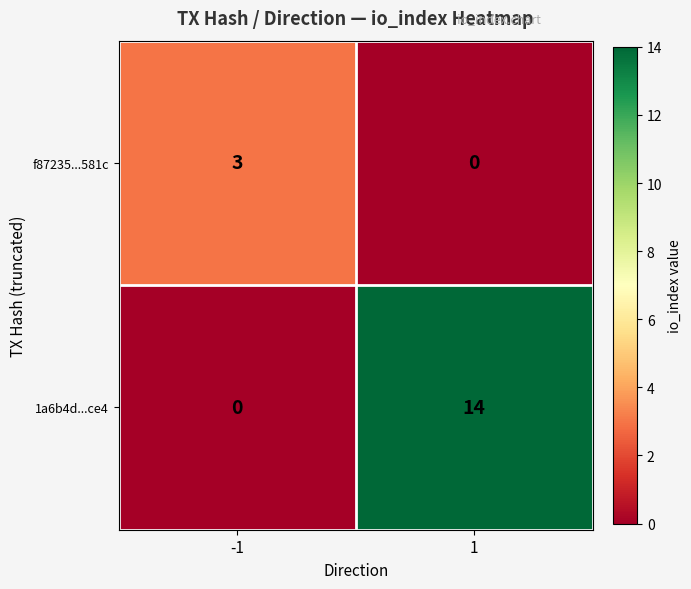

Reading left to right, extract all data points from this chart.

f87235...581c: -1=3	1=0
1a6b4d...ce4: -1=0	1=14